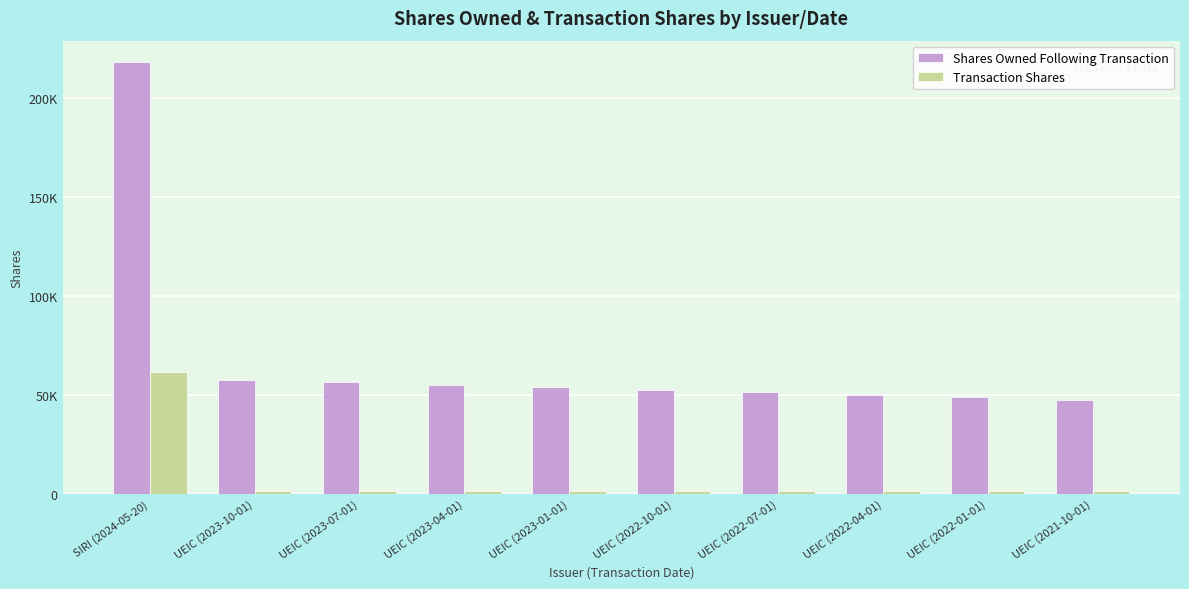

True or false: Shares Owned Following Transaction has a value of 28999 at UEIC (2021-10-01).

False